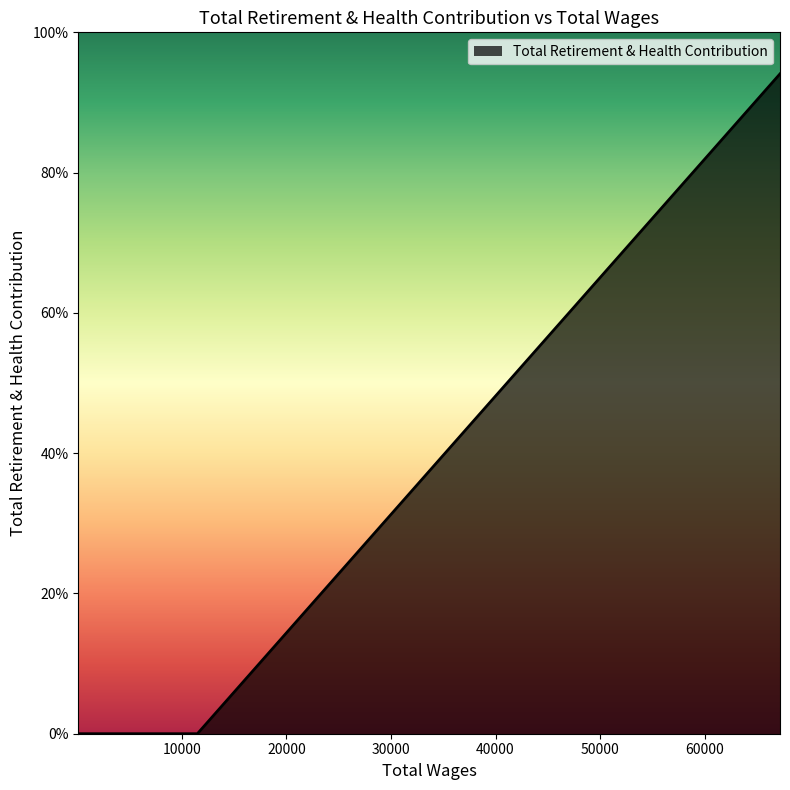

Does the chart have visible grid lines?

No